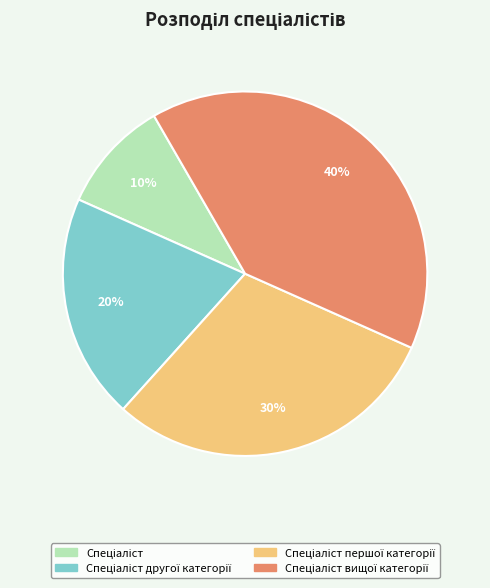

To the nearest percent, what is the difference between the largest and smallest slice percentages?

30%